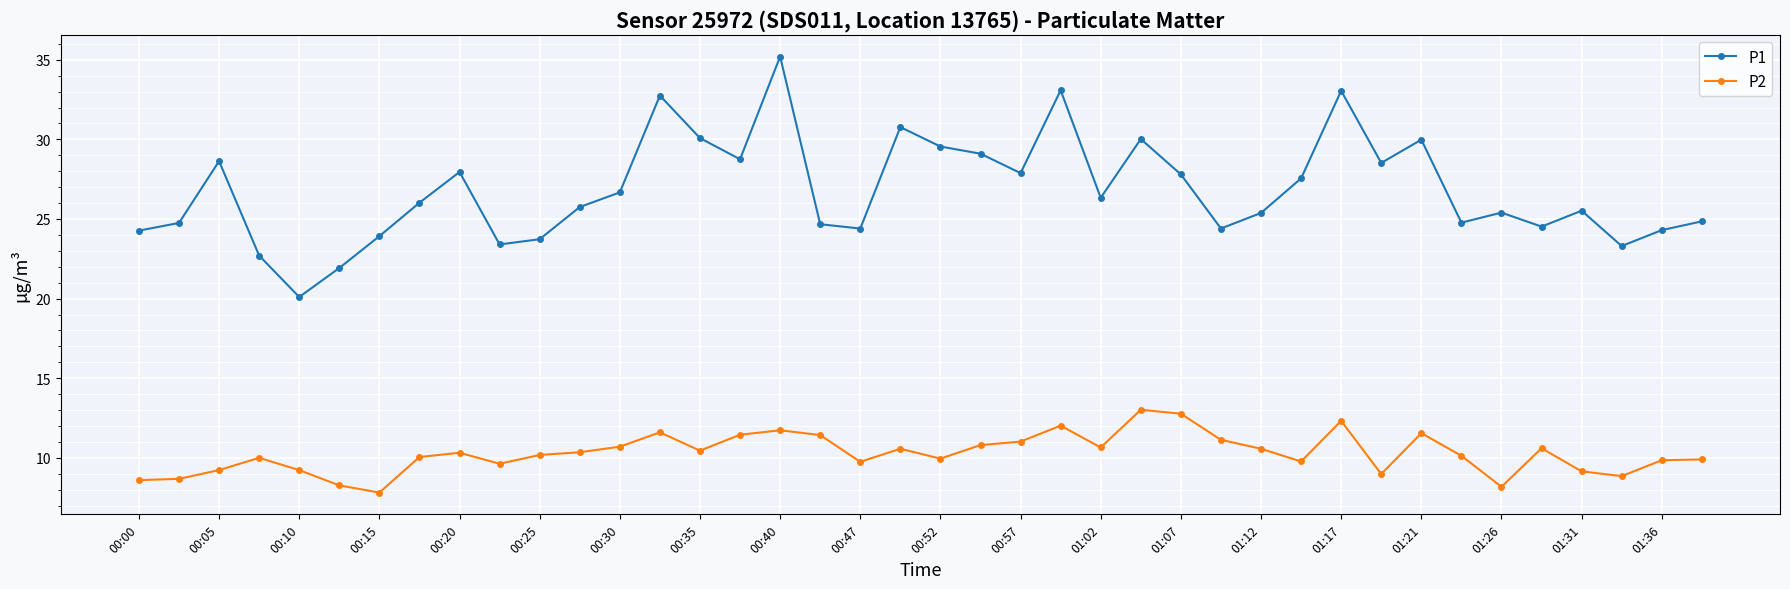

True or false: P2 has more than 1 points higher than both neighbors.

True